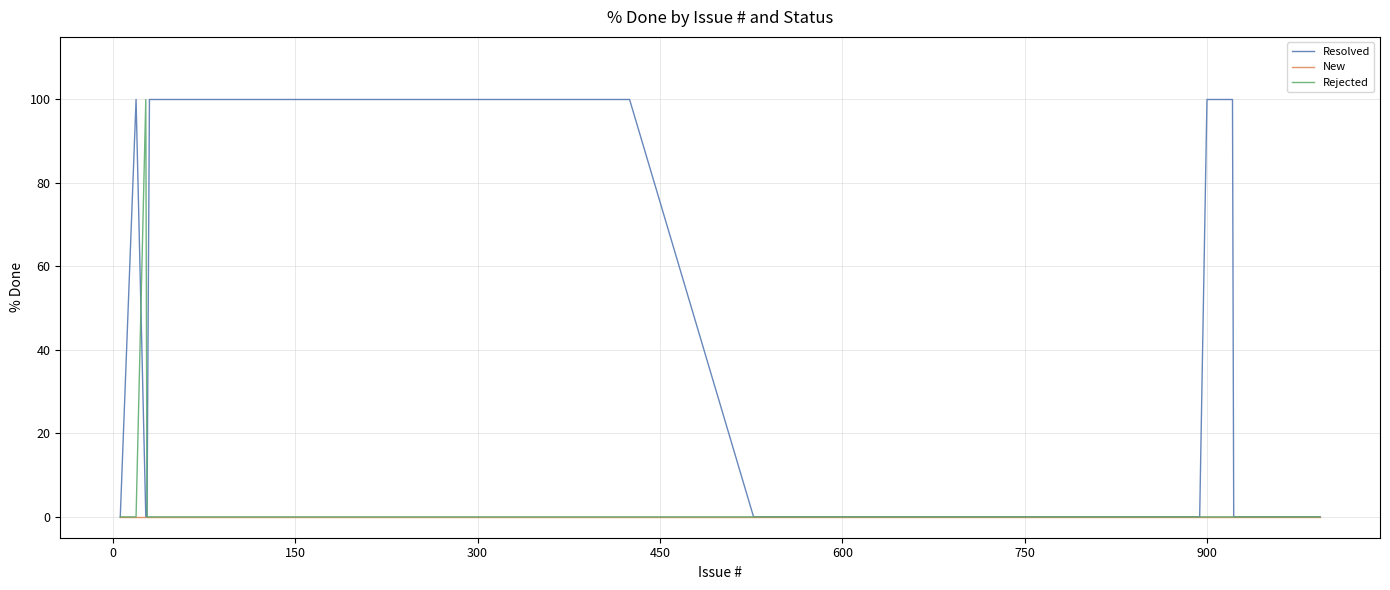

What is the difference between the maximum and minimum values in the Rejected series?

100